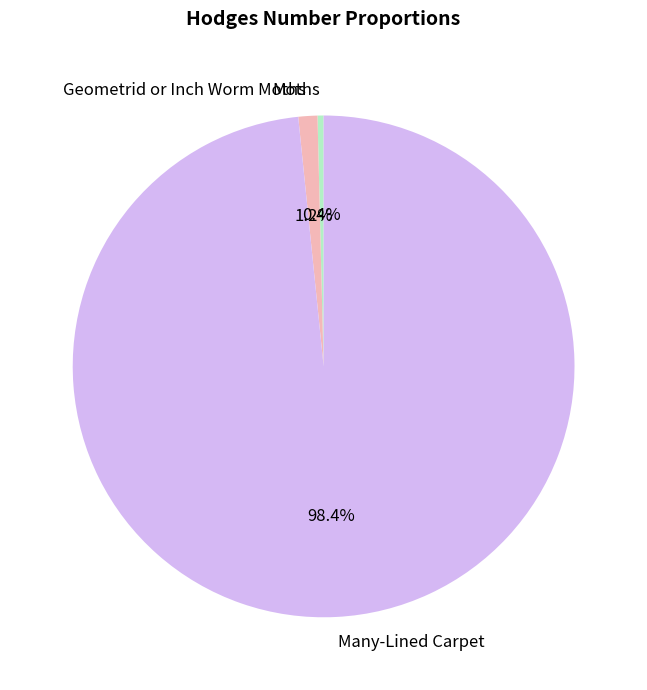

Is there a majority slice in this chart?

Yes